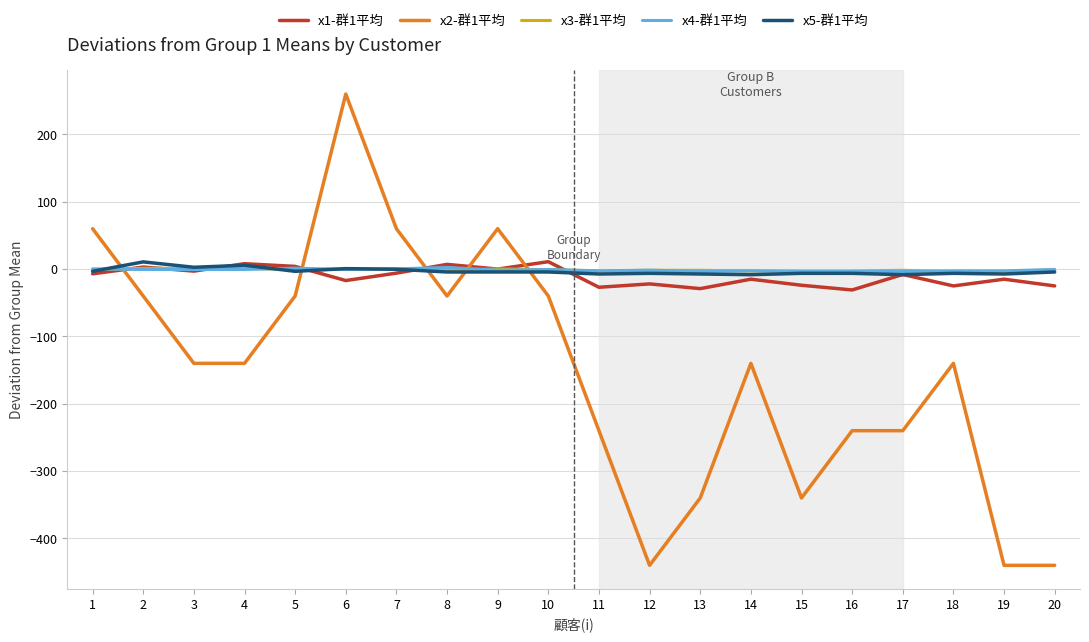

What is the total value across all series at 13?

-381.7